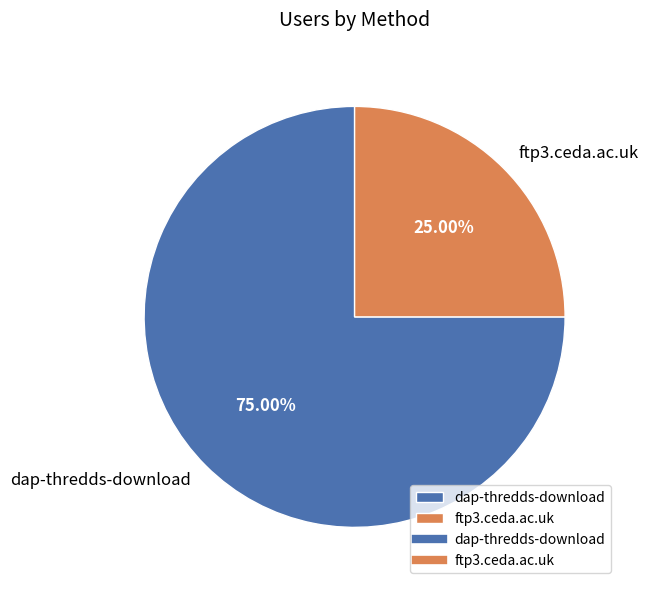

The dap-thredds-download slice represents 61% of the pie. True or false?

False